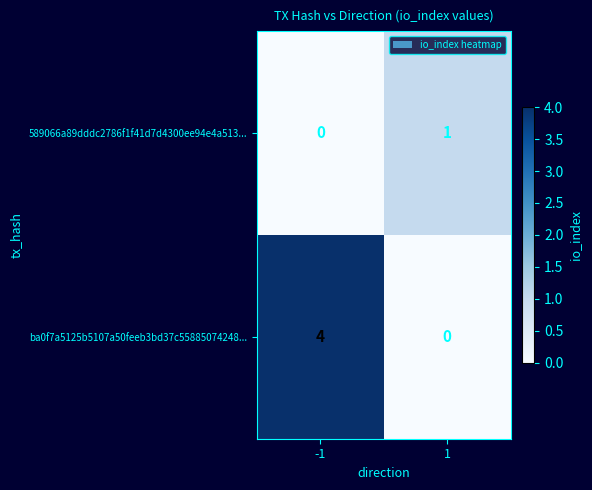

Is it true that 589066a89dddc2786f1f41d7d4300ee94e4a513... equals 1 at -1?

False